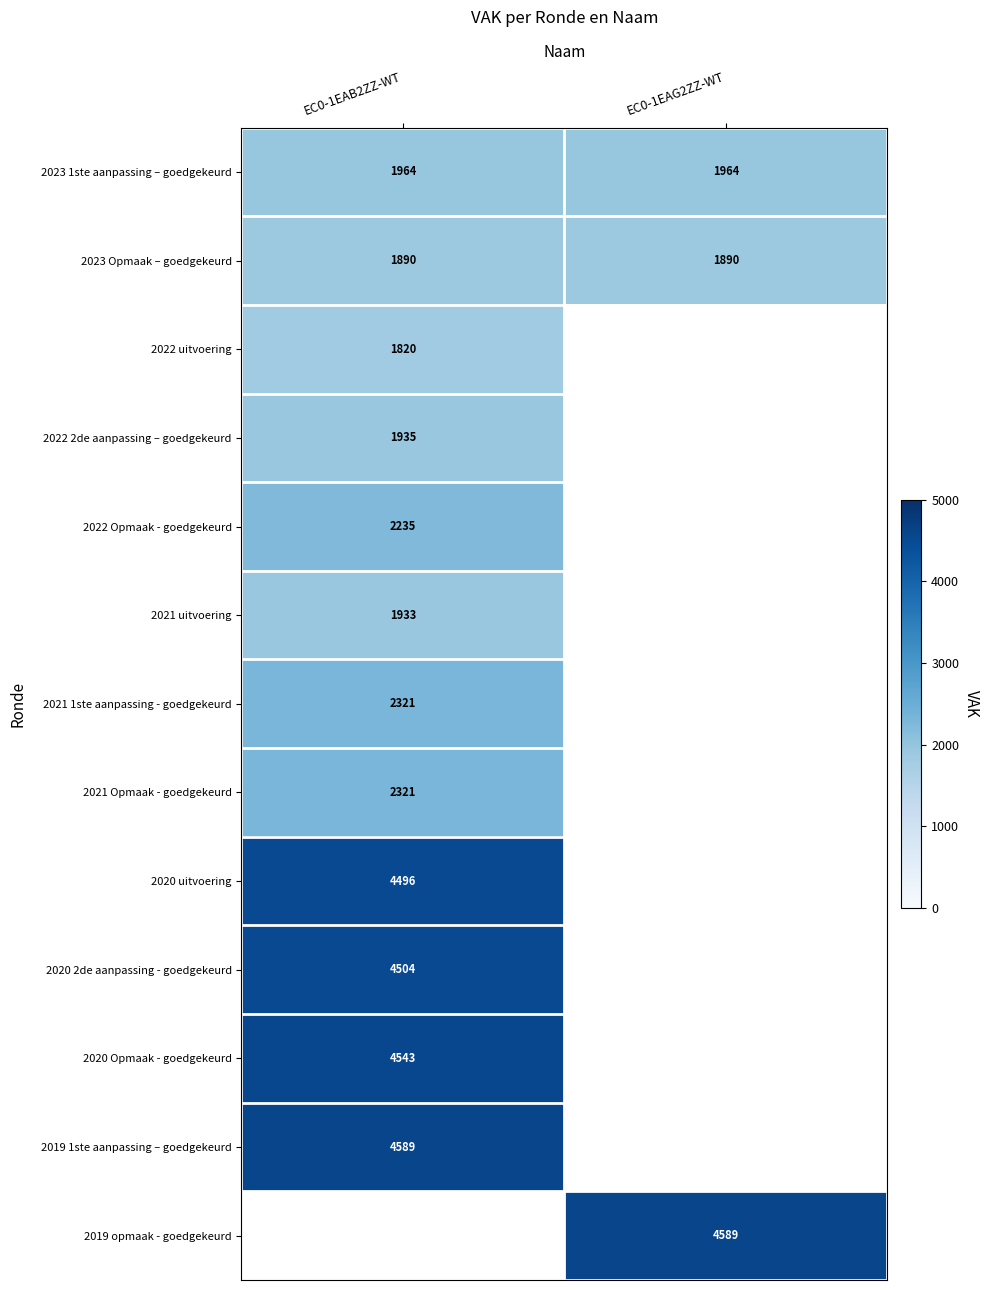

What is the sum of the 2023 1ste aanpassing – goedgekeurd values at EC0-1EAB2ZZ-WT and EC0-1EAG2ZZ-WT?

3928